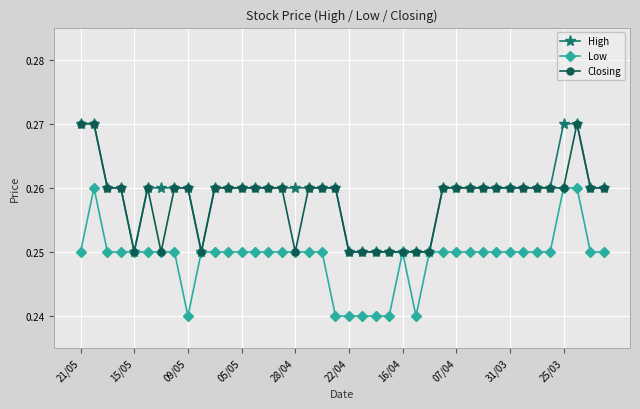

True or false: Low has more than 1 points higher than both neighbors.

True